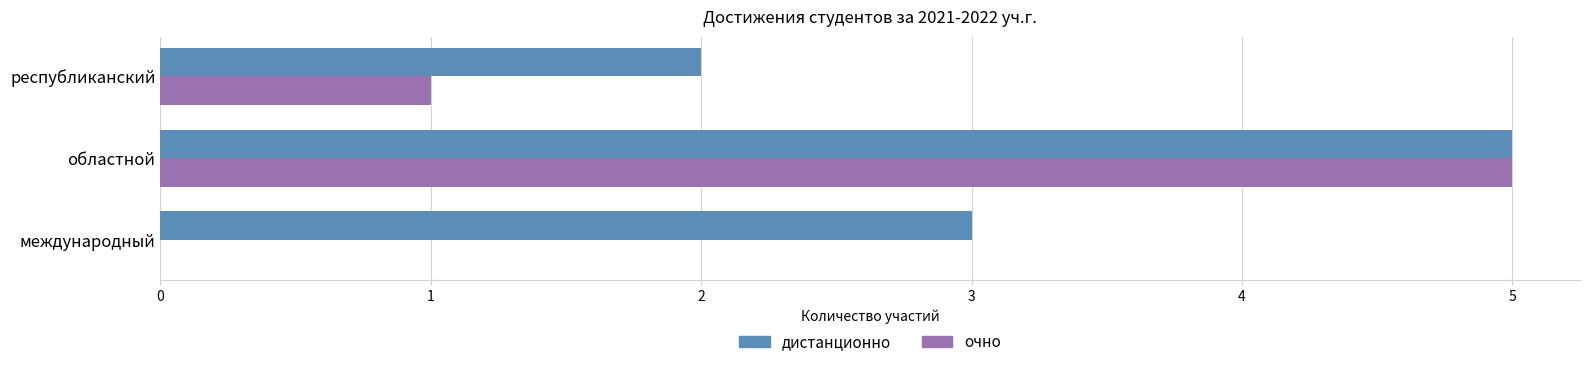

Which series has the largest total across all categories?

дистанционно